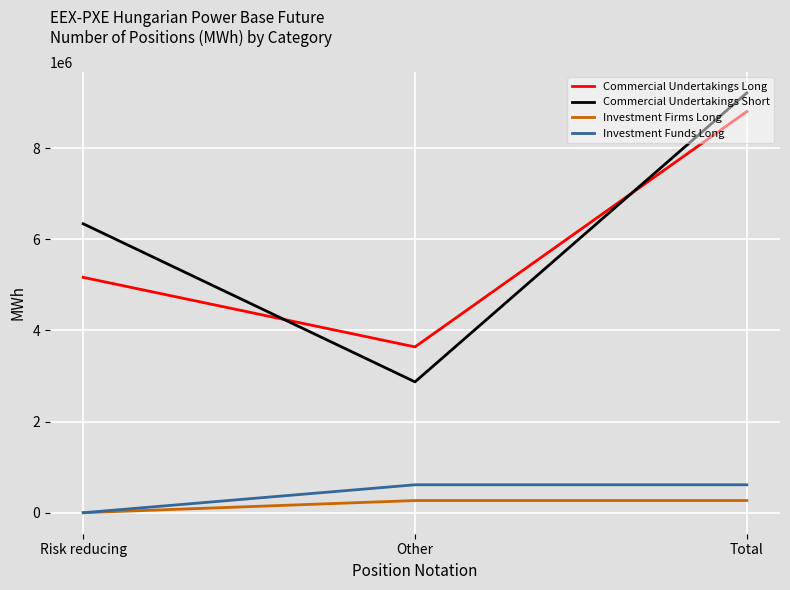

Rank the series at Total from lowest to highest value.

Investment Firms Long, Investment Funds Long, Commercial Undertakings Long, Commercial Undertakings Short